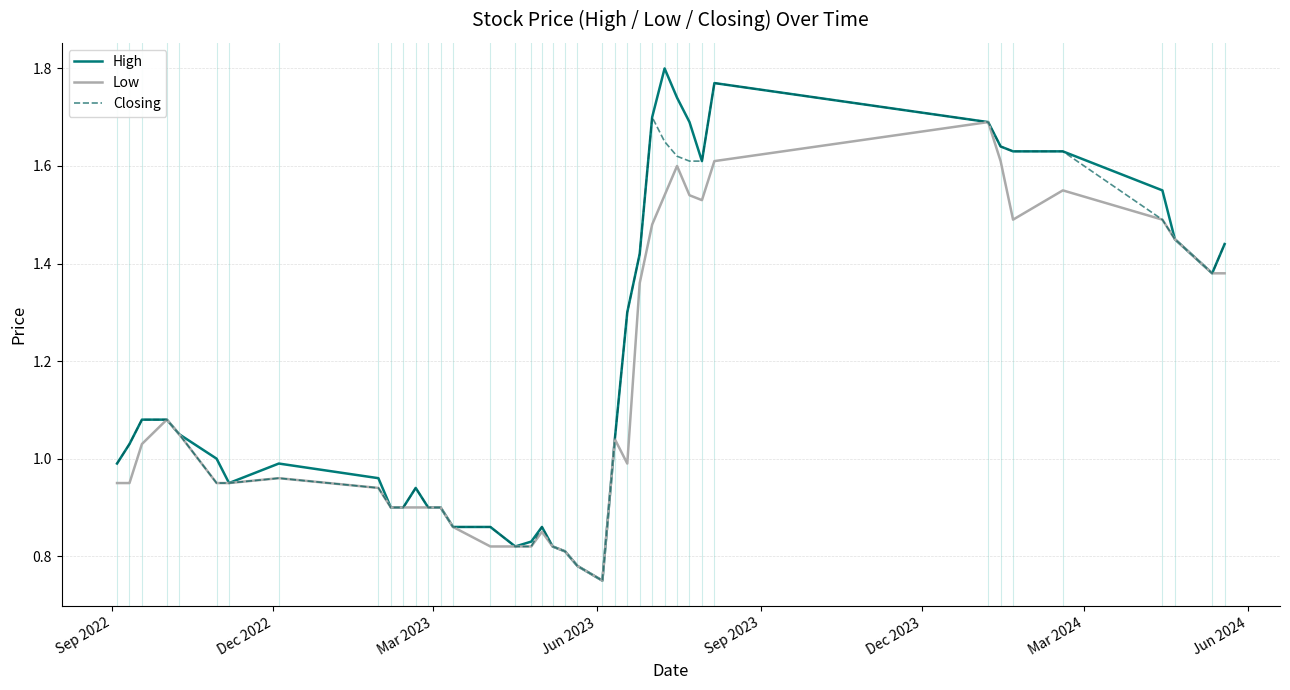

Which series has the widest spread of values?

High